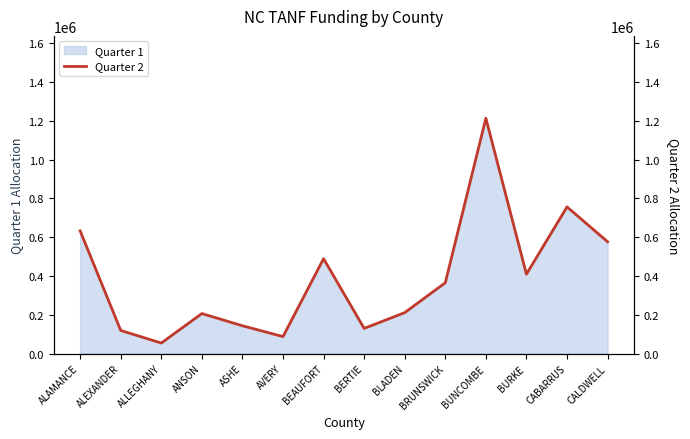

The value at BEAUFORT is 105720. True or false?

False